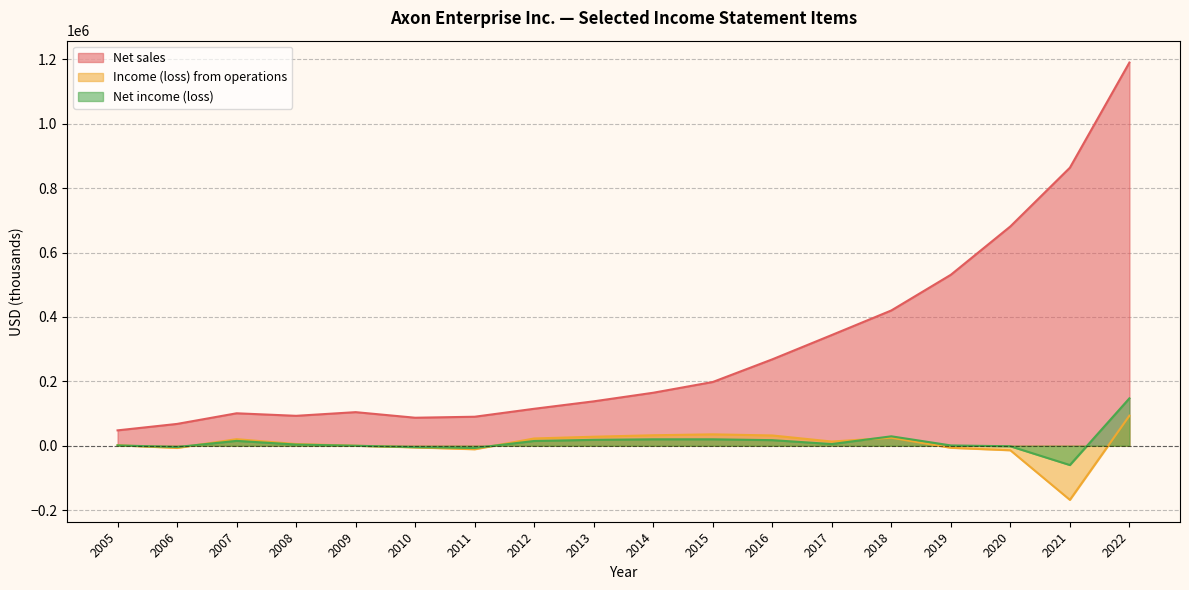

What are all the series names shown in the legend?

Net sales, Income (loss) from operations, Net income (loss)